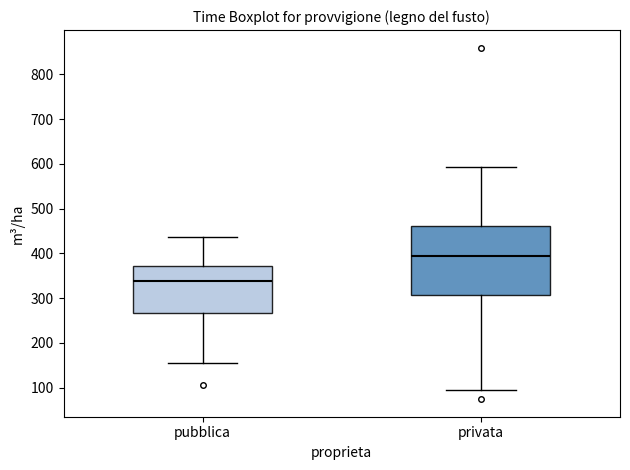

Reading left to right, transcribe this box plot: for each box, give where its median line is, the range the box spans, and where its two whiskers end, as read against the y-axis. The values are not printed on the chart, so give them approximately, as read against the axis.

pubblica: median 340, box 270 to 370, whiskers 160 to 440
privata: median 390, box 310 to 460, whiskers 90 to 590